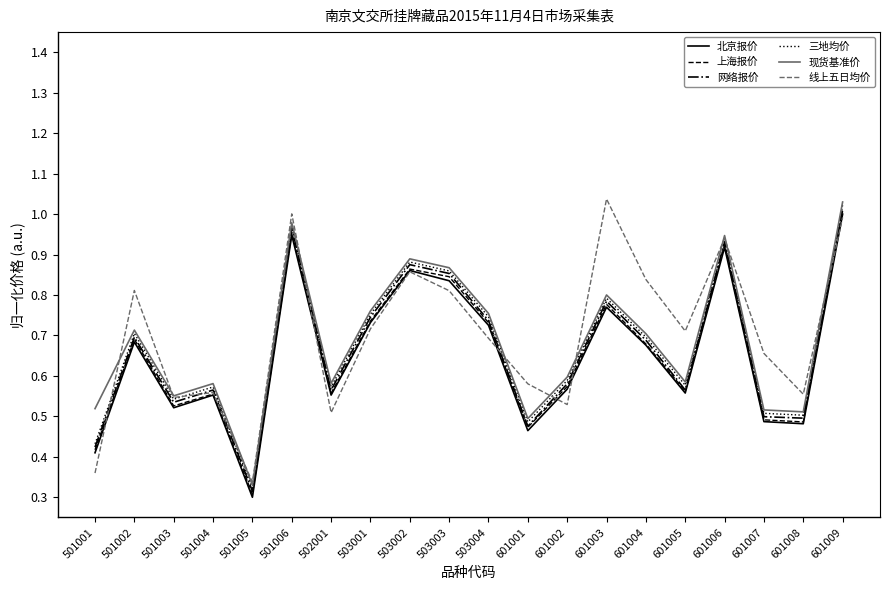

Which category has the highest value in the 线上五日均价 series?

601003